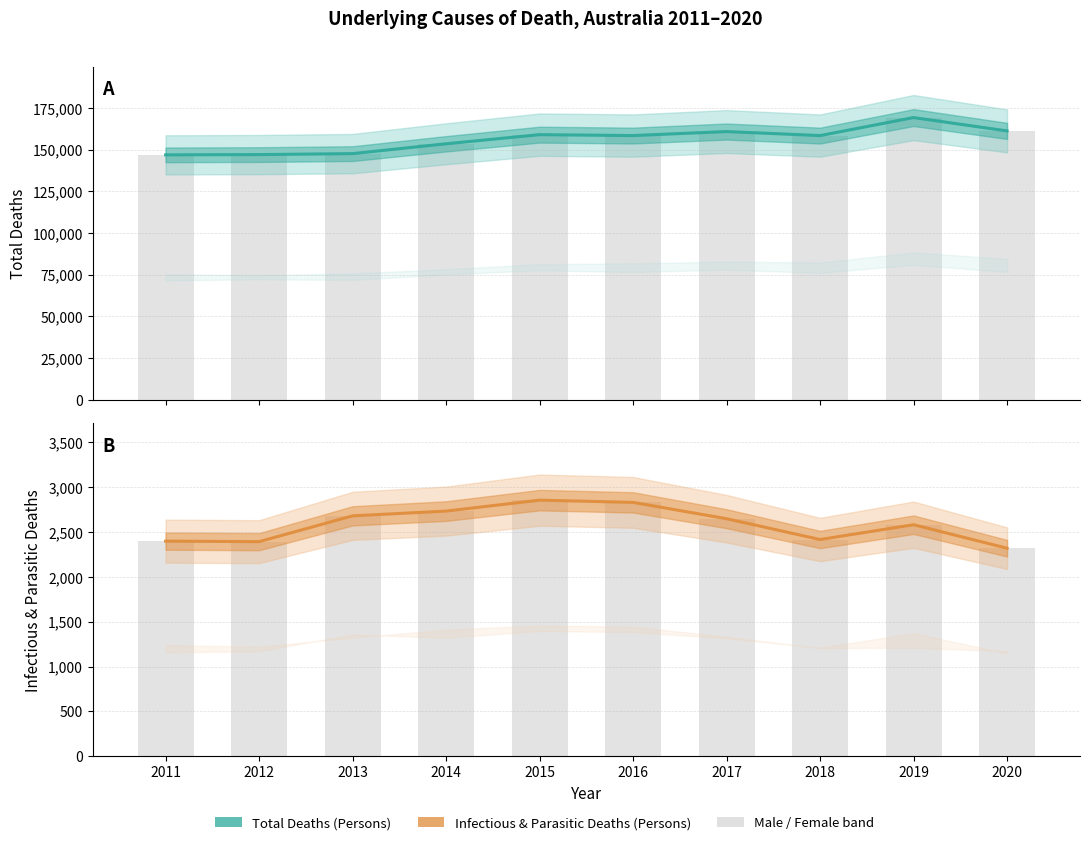

Which series changed the most between 2013 and 2020?

Total deaths - Persons